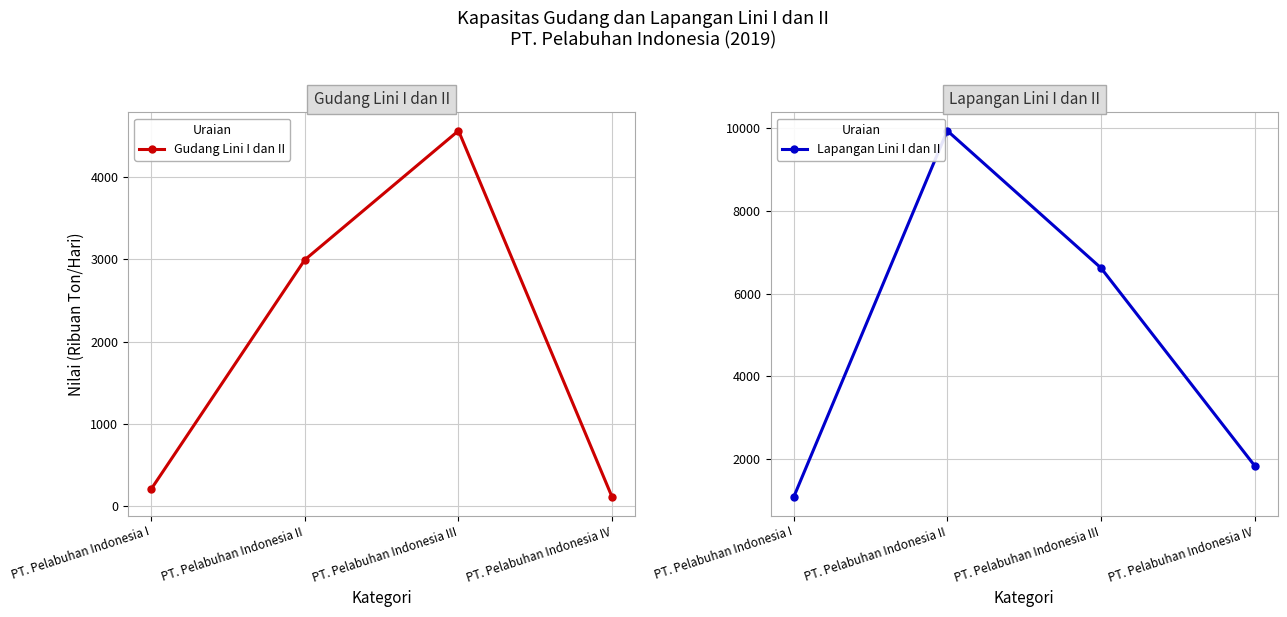

How many lines are shown in the chart?

2